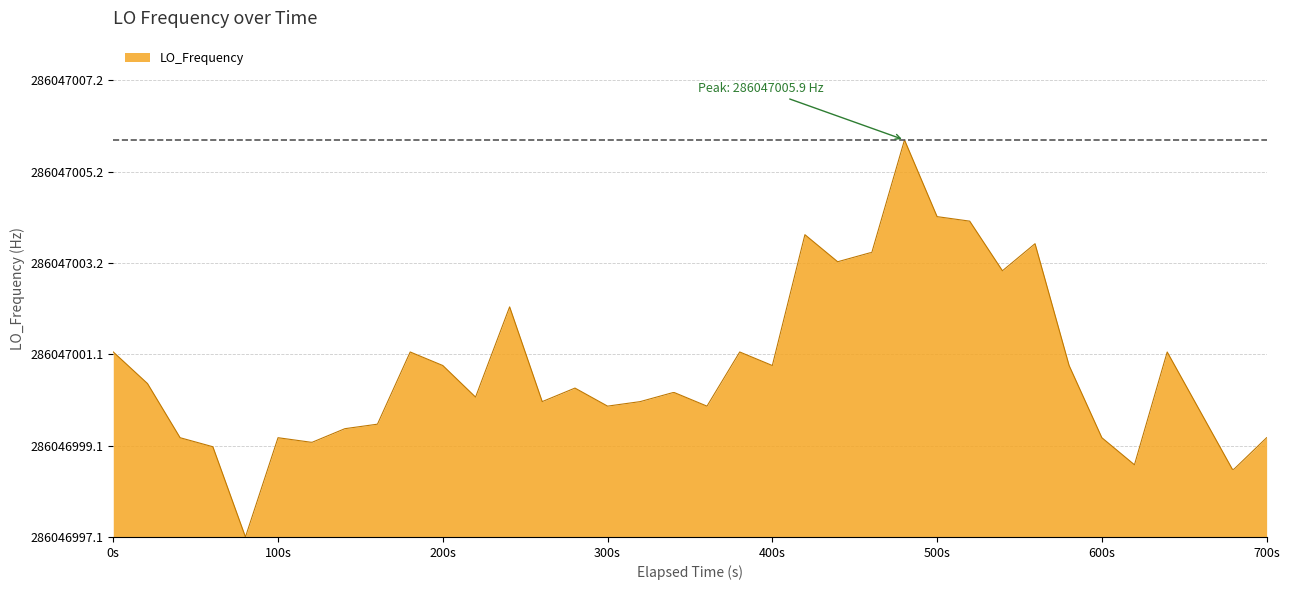

True or false: the data has more than 0 interior local peaks.

True